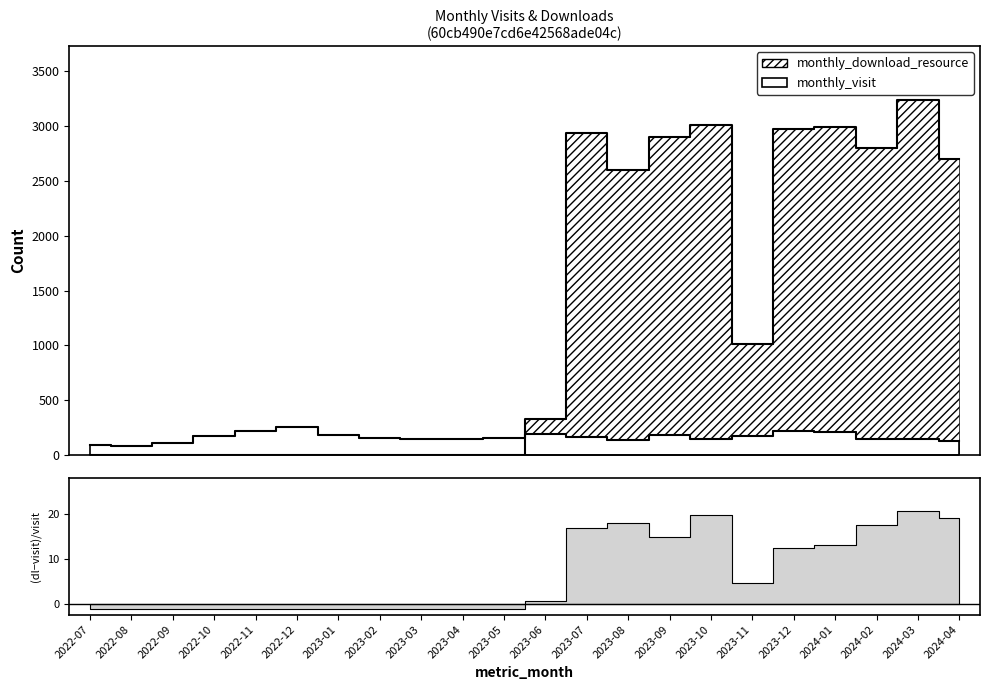

List the labels in order of monthly_download_resource value, smallest first.

2022-07, 2022-08, 2022-09, 2022-10, 2022-11, 2022-12, 2023-01, 2023-02, 2023-03, 2023-04, 2023-05, 2023-06, 2023-11, 2023-08, 2024-04, 2024-02, 2023-09, 2023-07, 2023-12, 2024-01, 2023-10, 2024-03